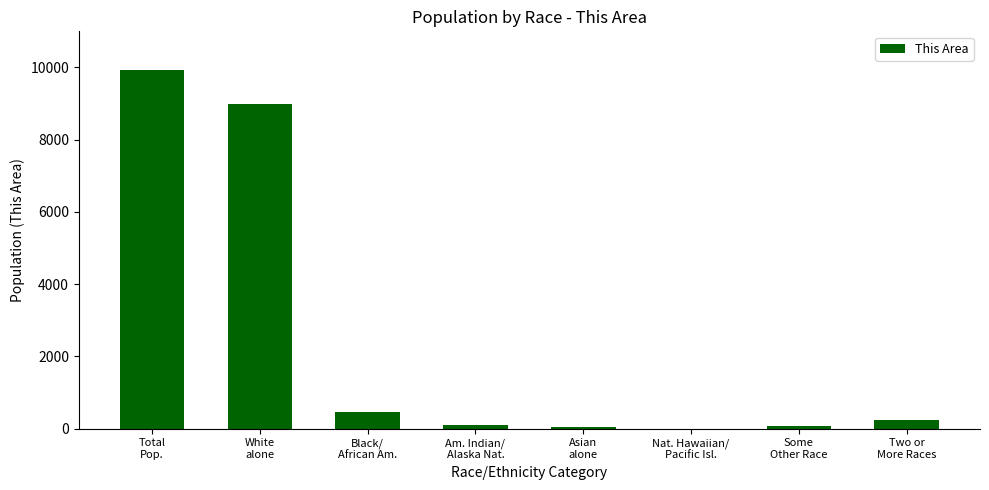

What is the sum of all values?

19836